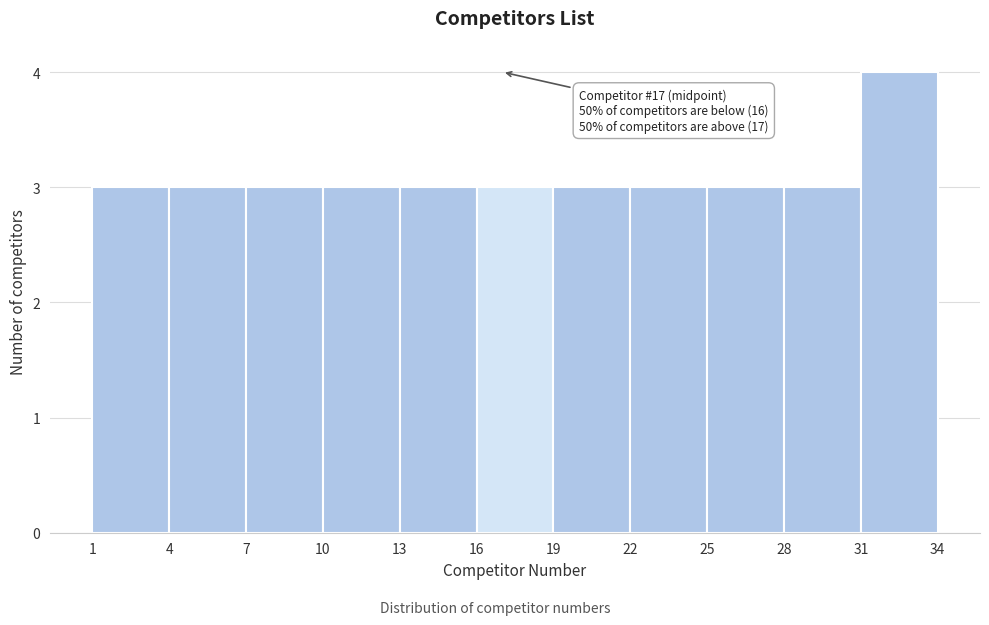

Over which range of the x-axis is the bar tallest?

31 to 34